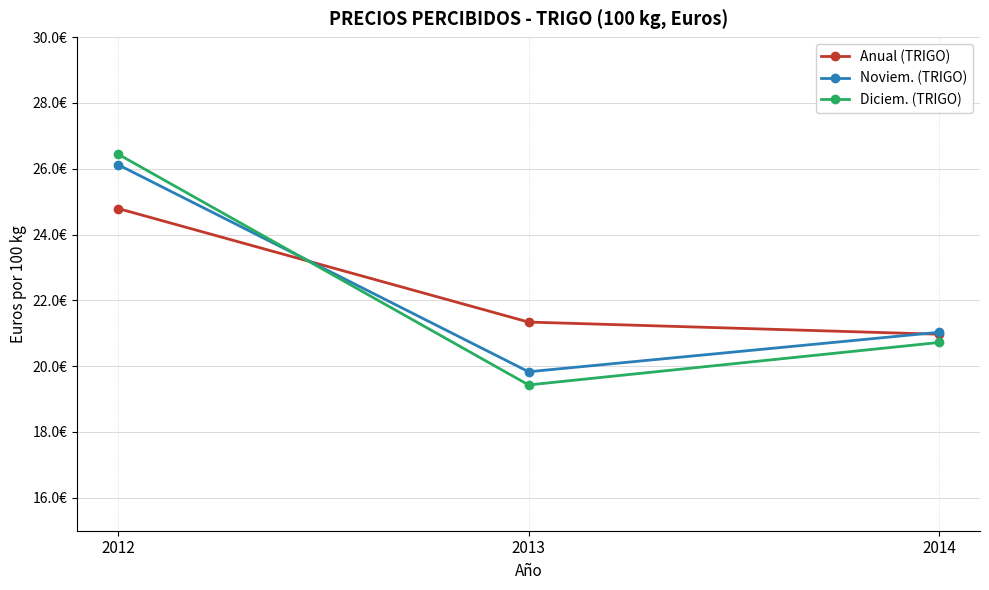

What is the average value of the Noviem. (TRIGO) series?

22.3